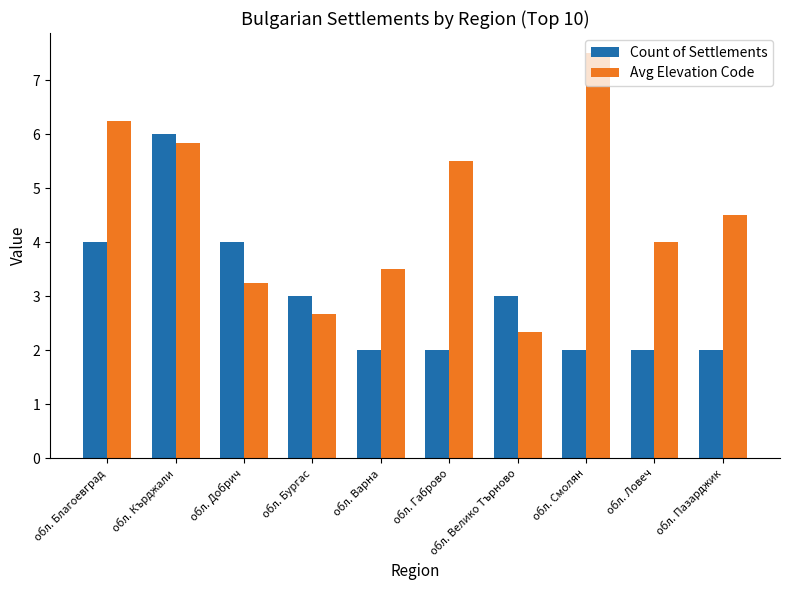

At обл. Благоевград, list the series in order from largest to smallest.

Avg Elevation Code, Count of Settlements